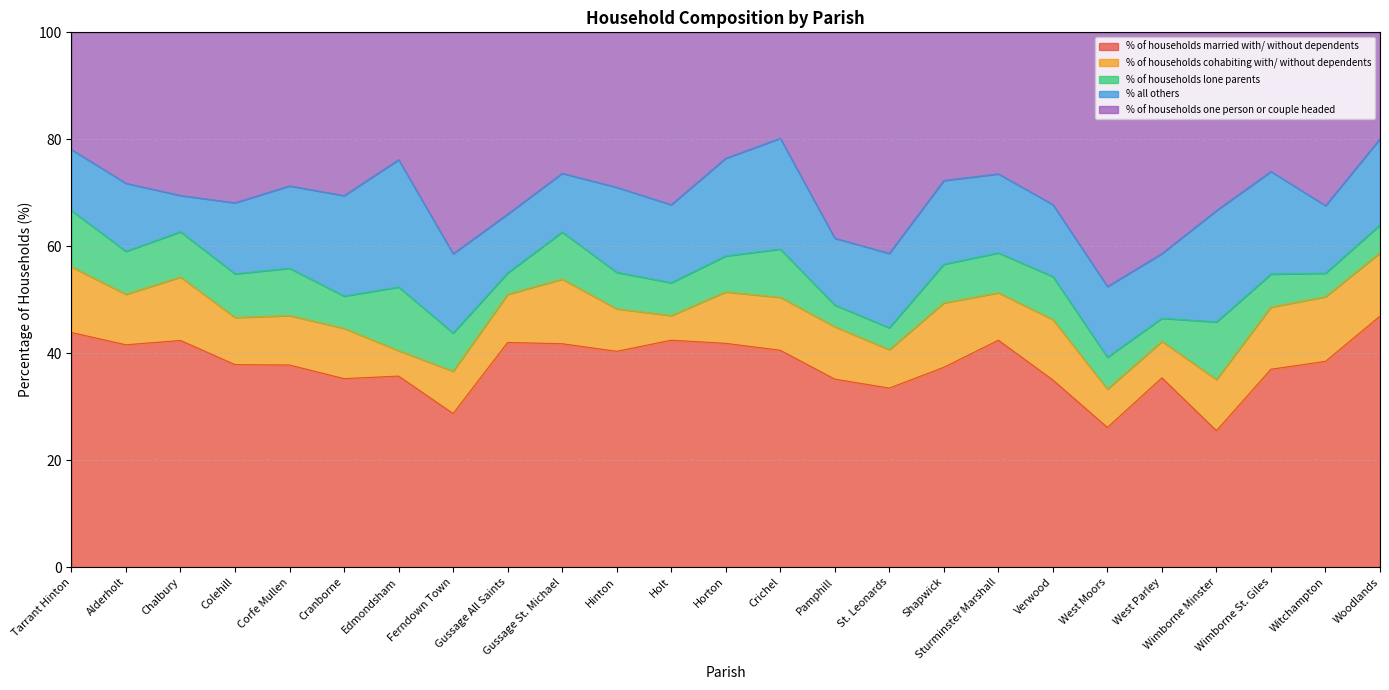

Read the % of households married with/ without dependents value at Gussage All Saints.

42.0